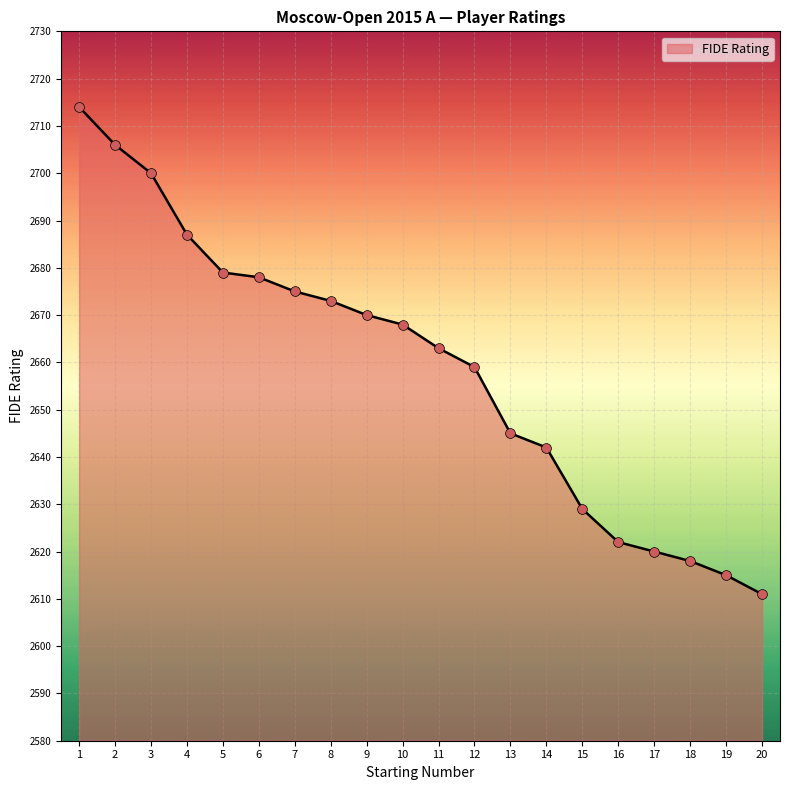

Between 6 and 14, which is larger?

6